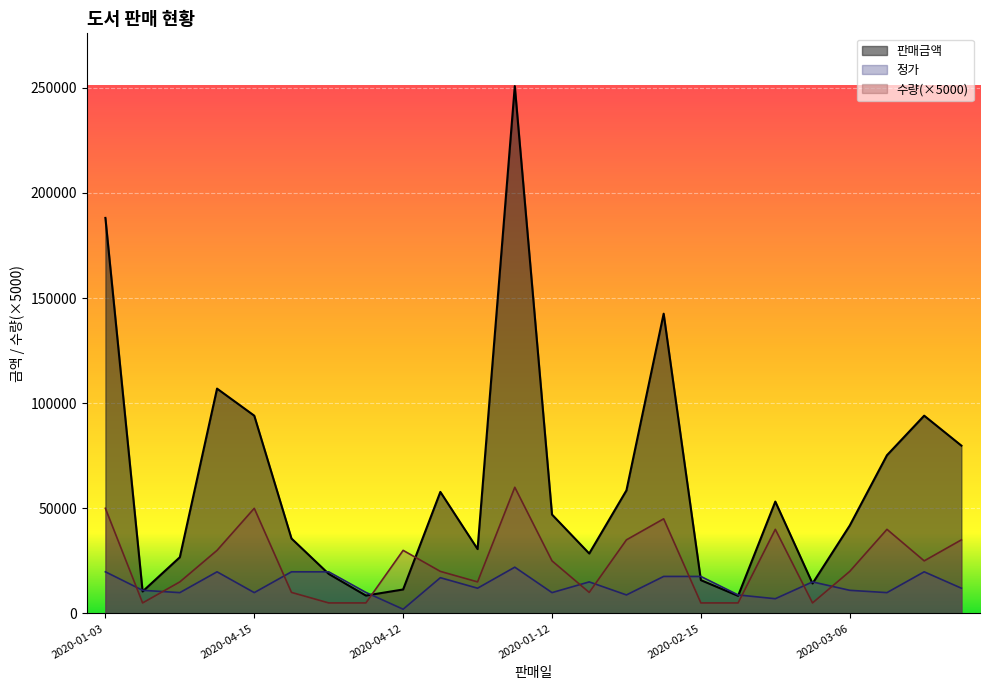

What are all the series names shown in the legend?

판매금액, 정가, 수량(×5000)